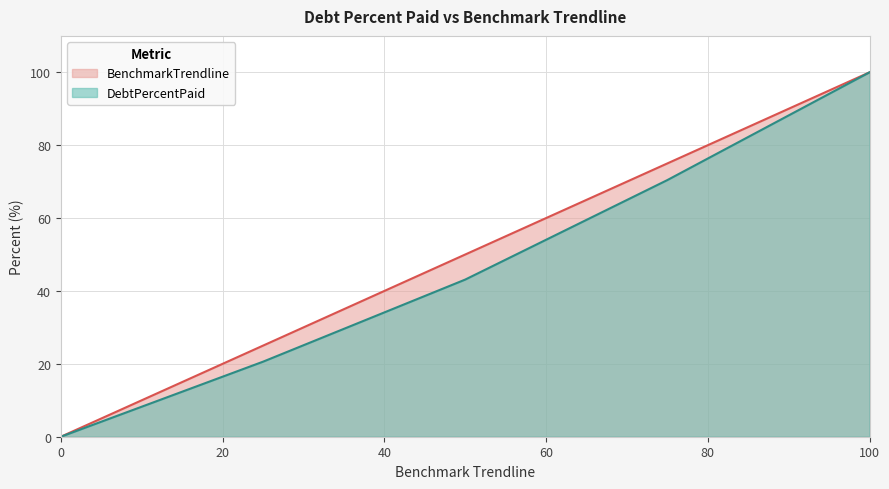

How many categories are shown in the chart?

5